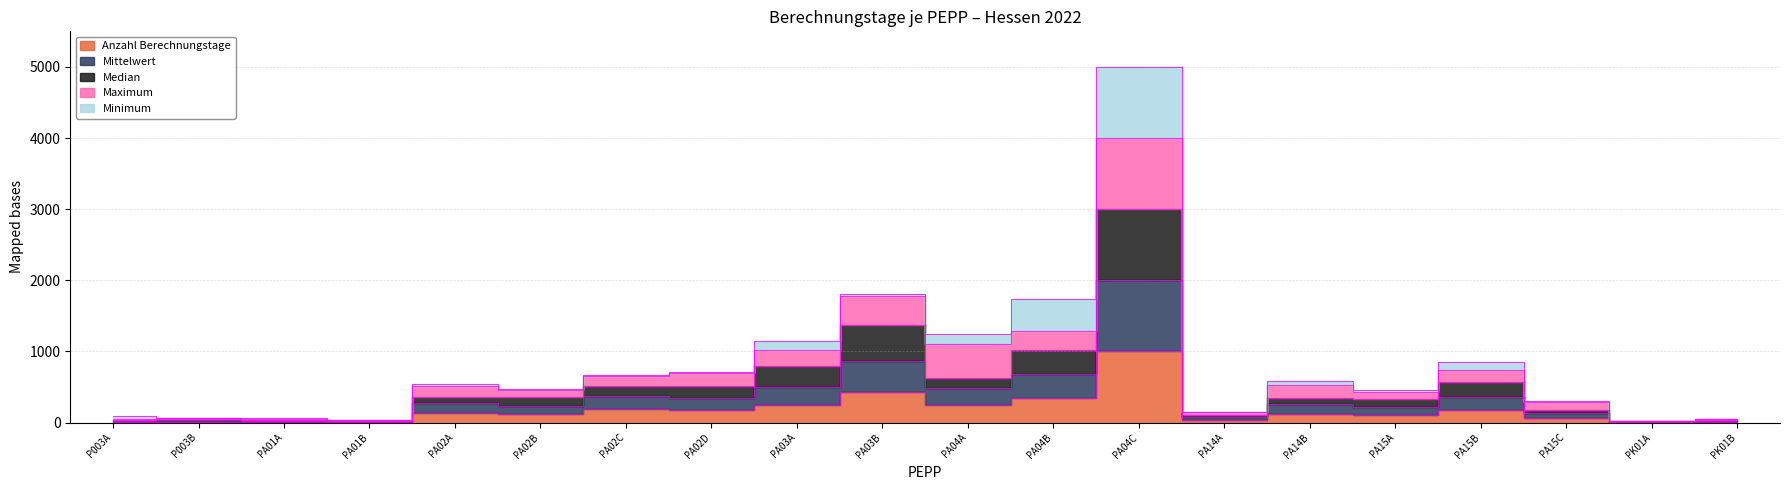

Rank the categories by Median value from highest to lowest.

PA04C, PA03B, PA04B, PA03A, PA04A, PA15B, PA02D, PA02C, PA02B, PA02A, PA14B, PA15A, PA15C, PA14A, P003B, P003A, PK01B, PA01A, PA01B, PK01A